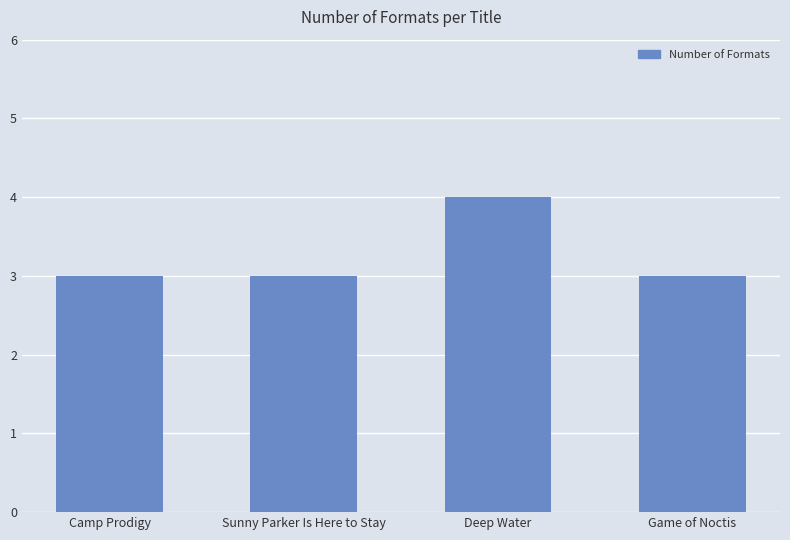

What value does the data have at Sunny Parker Is Here to Stay?

3